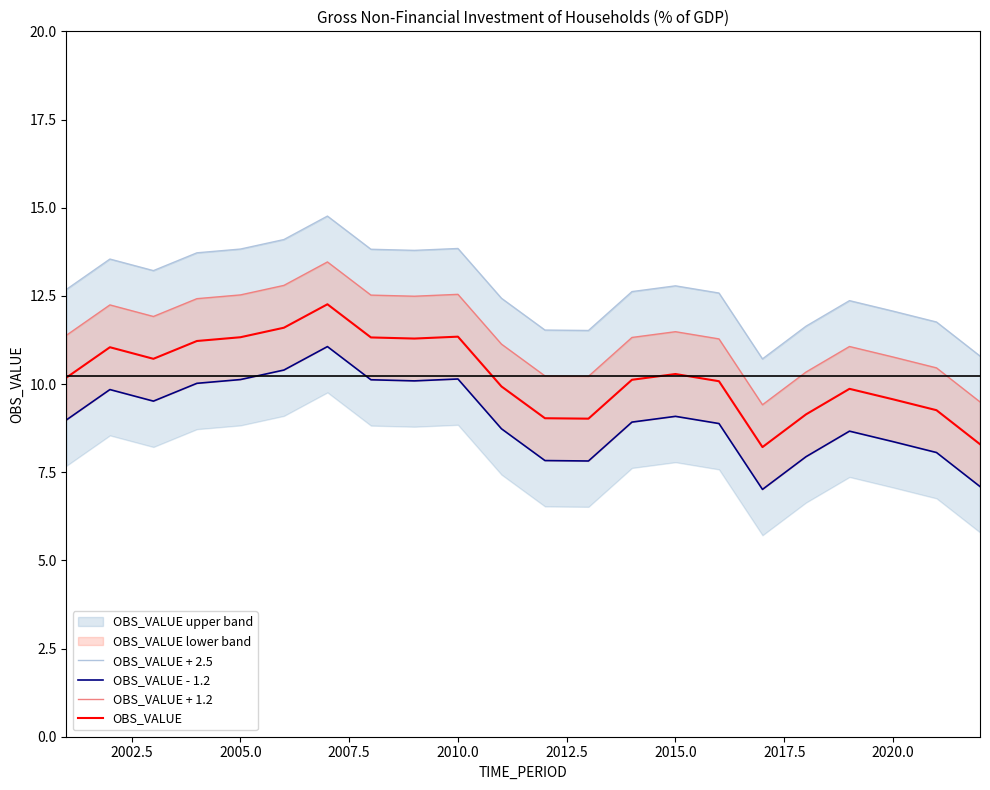

What is the highest value of the OBS_VALUE series?

12.3